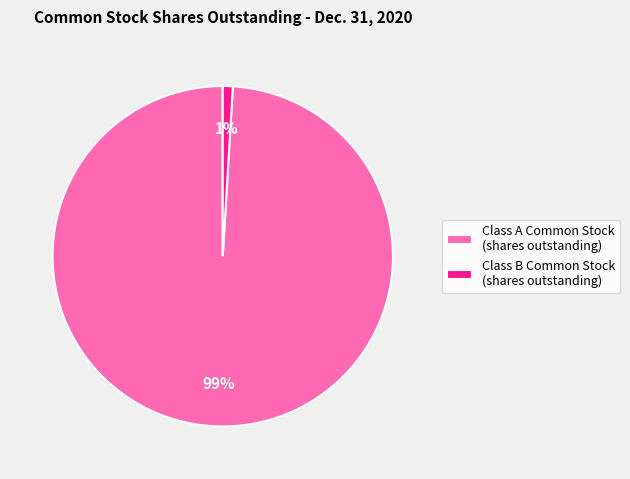

How many segments does this pie chart have?

2